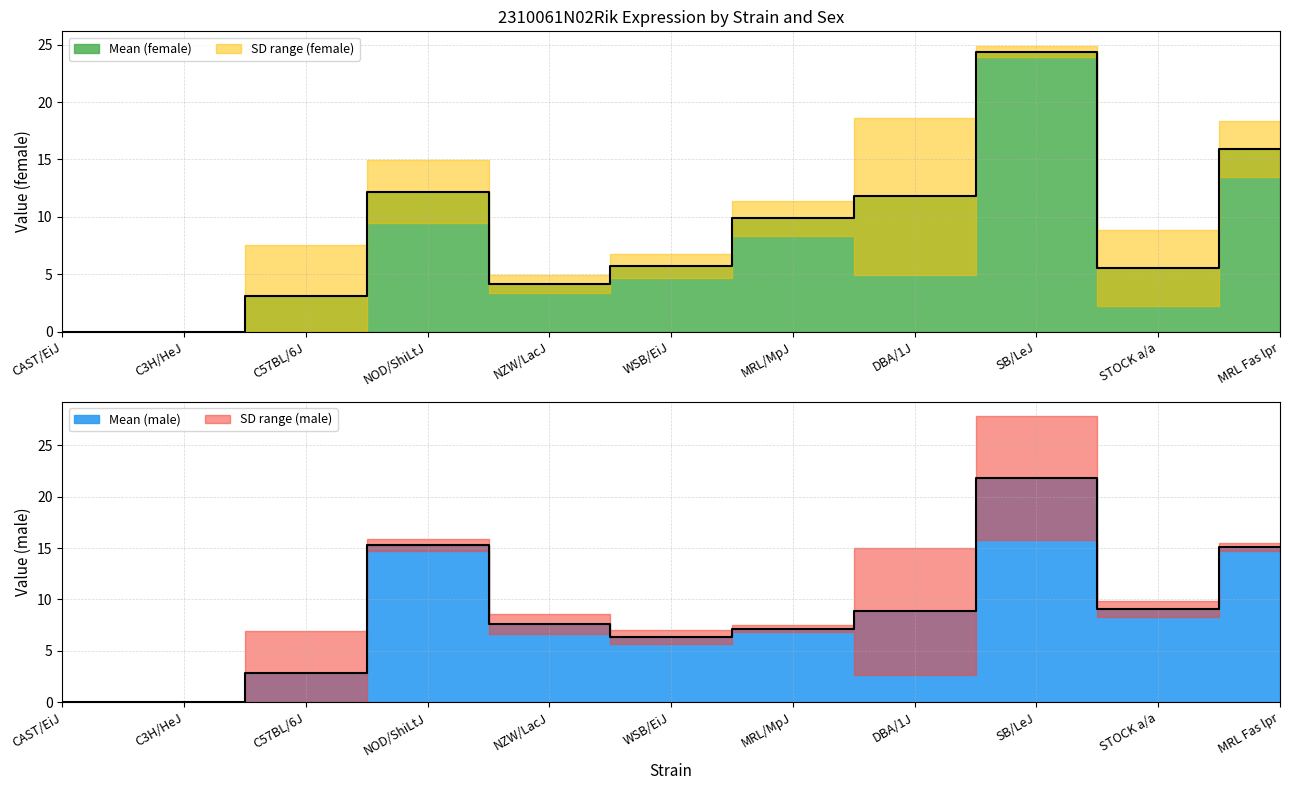

The mean_m series shows 8.8 at DBA/1J. True or false?

True